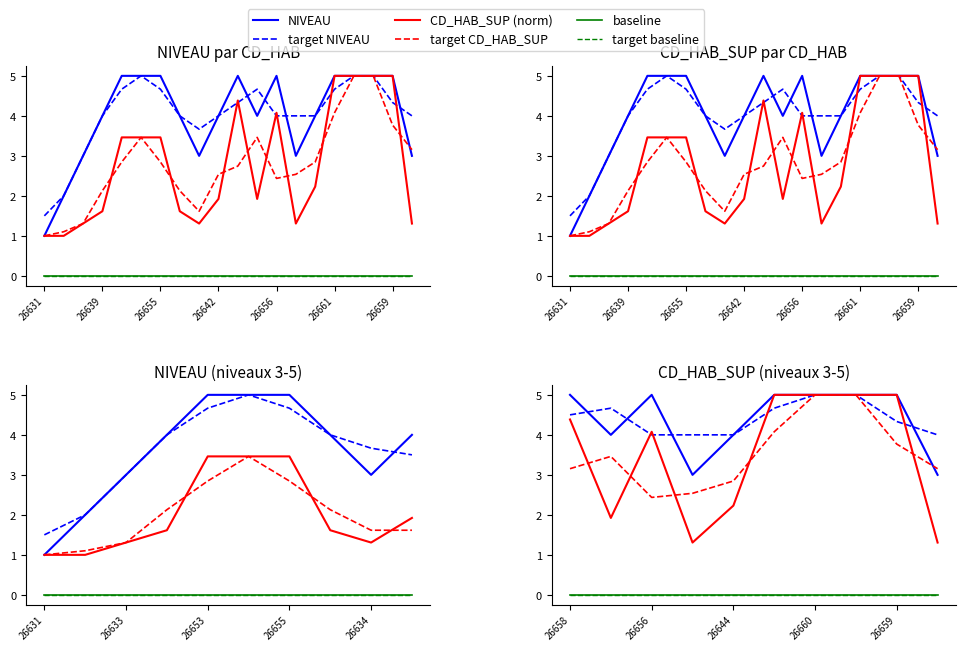

At which category is the sum across all series the highest?

26660